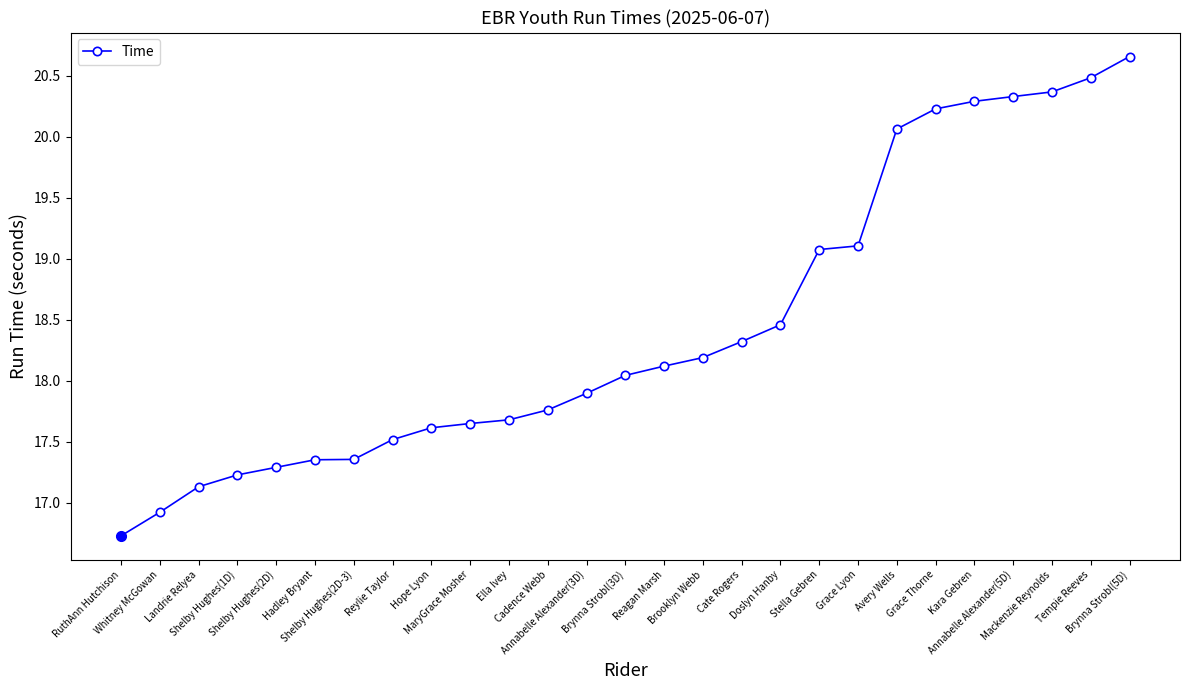

What is the value of the 18th point from the left?

18.5